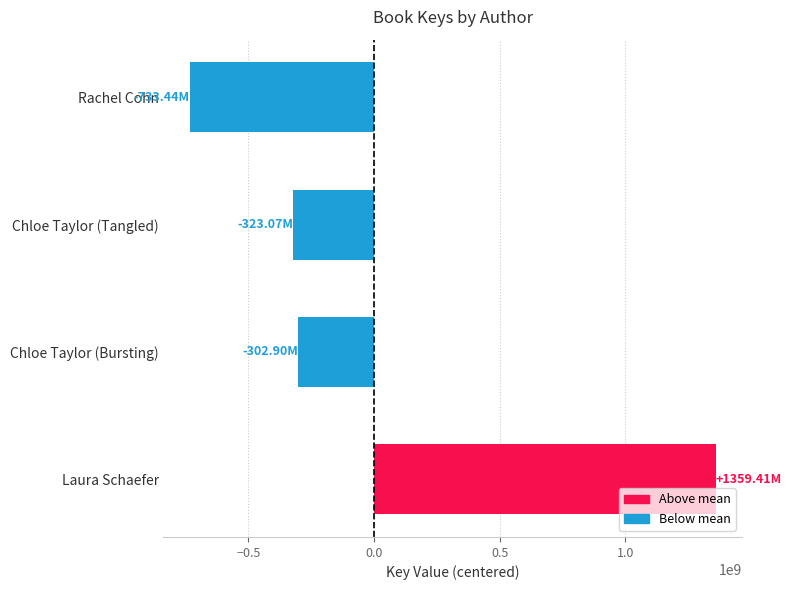

Does the chart contain any negative values?

Yes